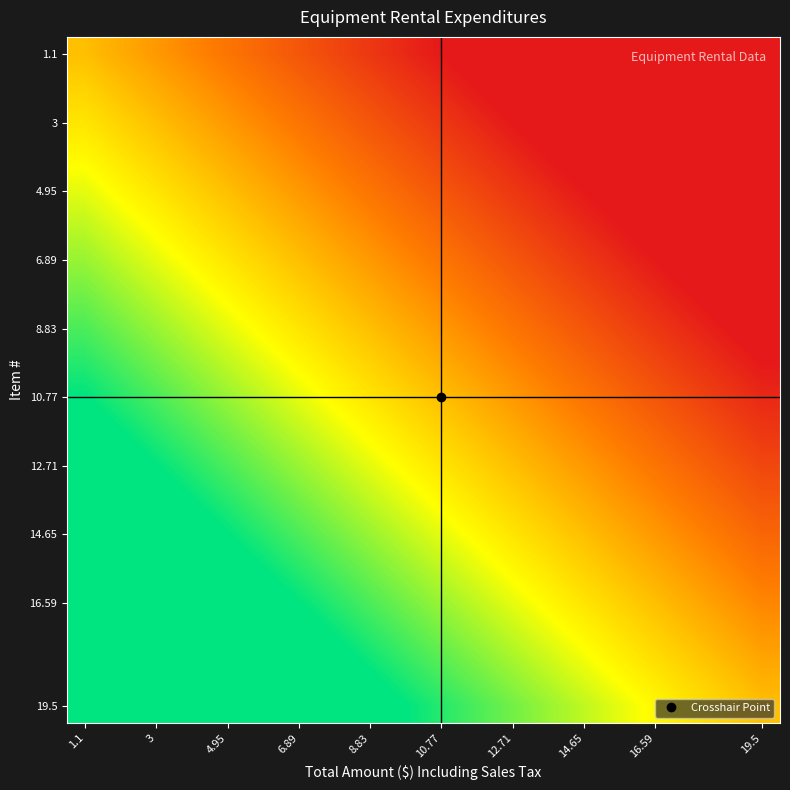

Count the number of data series in this chart.

20